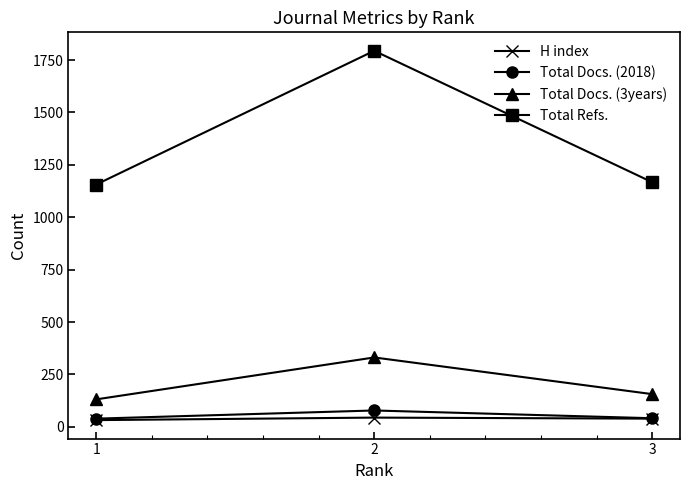

At which label does Total Refs. first exceed 1167?

2